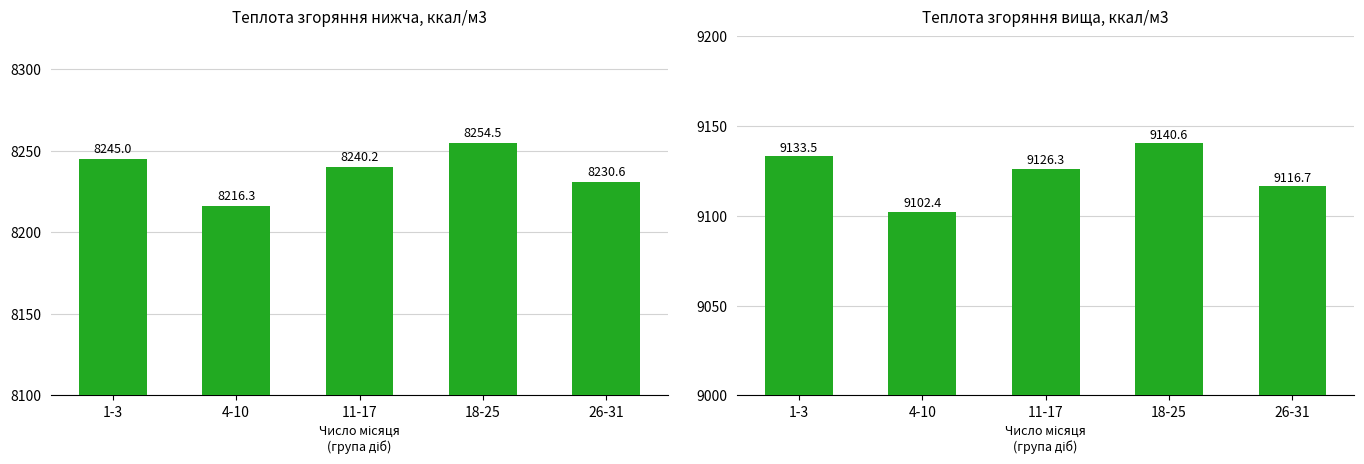

The value of Теплота згоряння нижча, ккал/м3 at 1-3 is 12081.1. True or false?

False